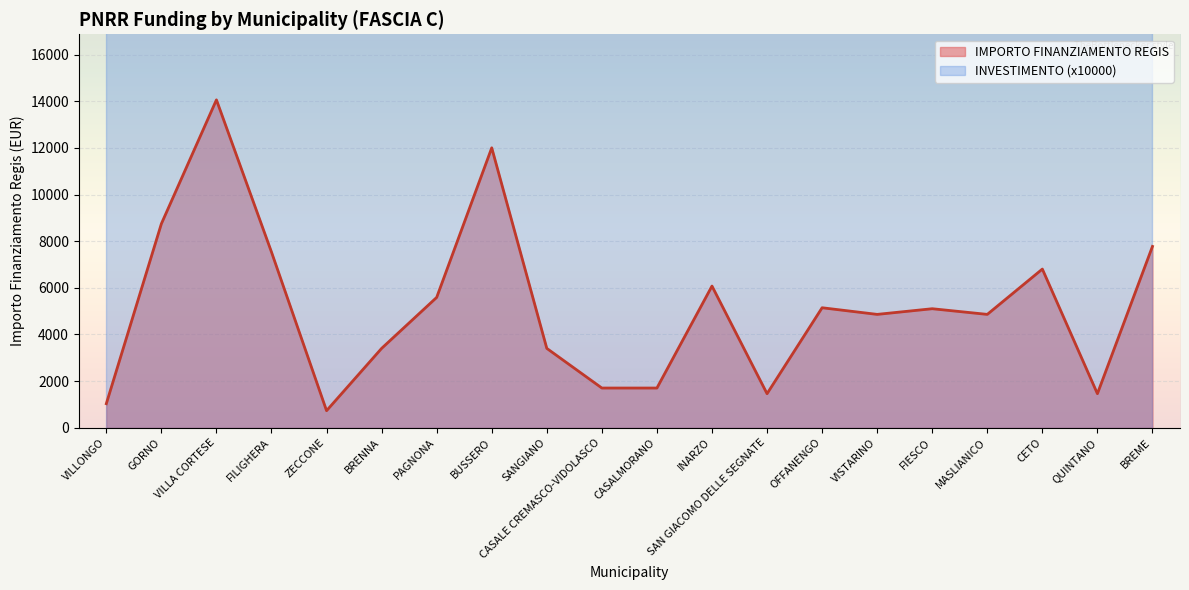

Approximately how many times larger is the value at OFFANENGO compared to CASALE CREMASCO-VIDOLASCO?

3.0